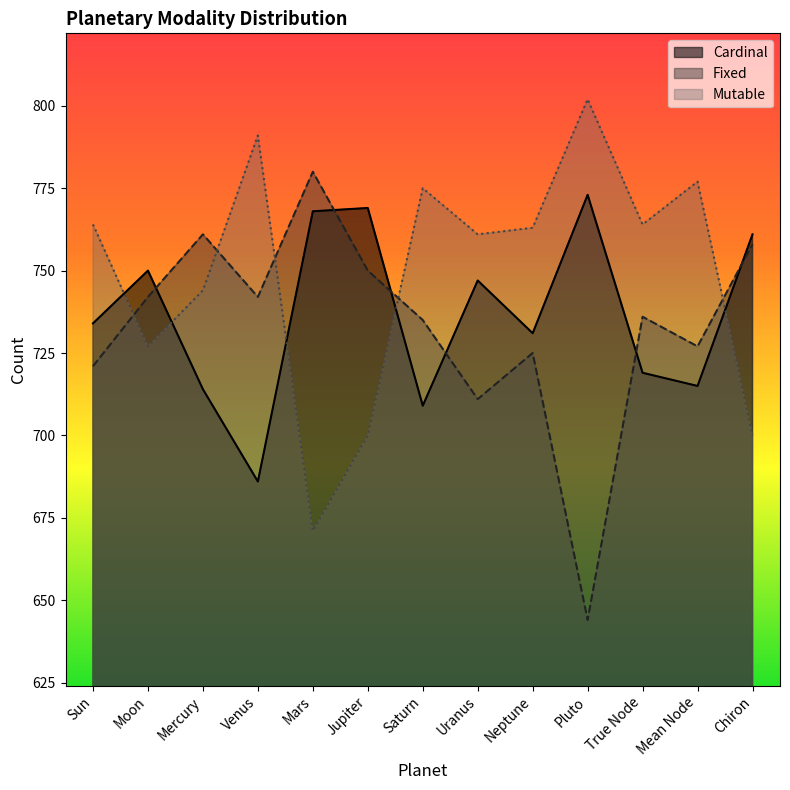

How many lines are shown in the chart?

3